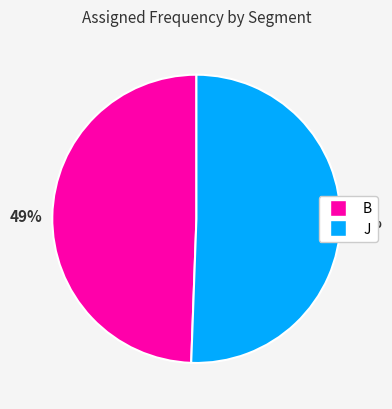

Approximately how many times larger is the value at J compared to B?

1.0